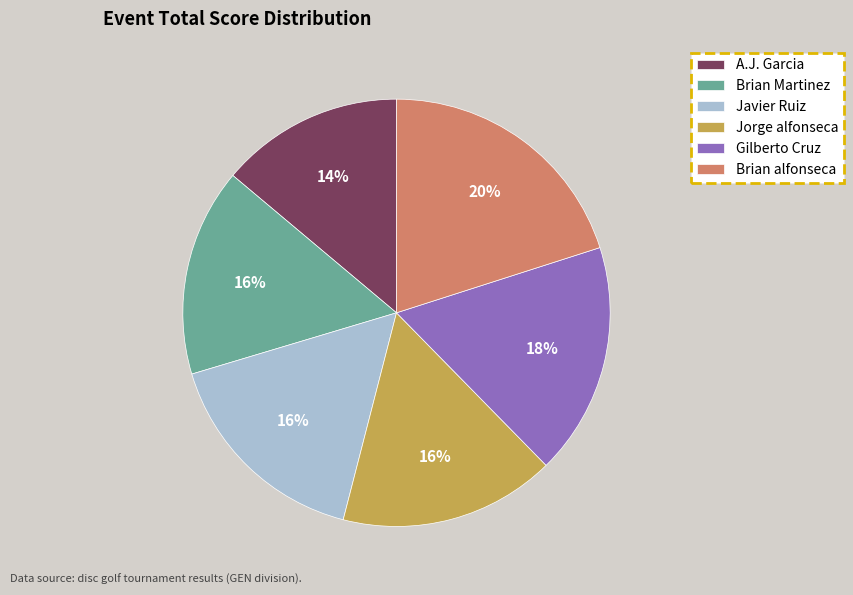

Combined, do Brian Martinez and Javier Ruiz account for over 50%?

No